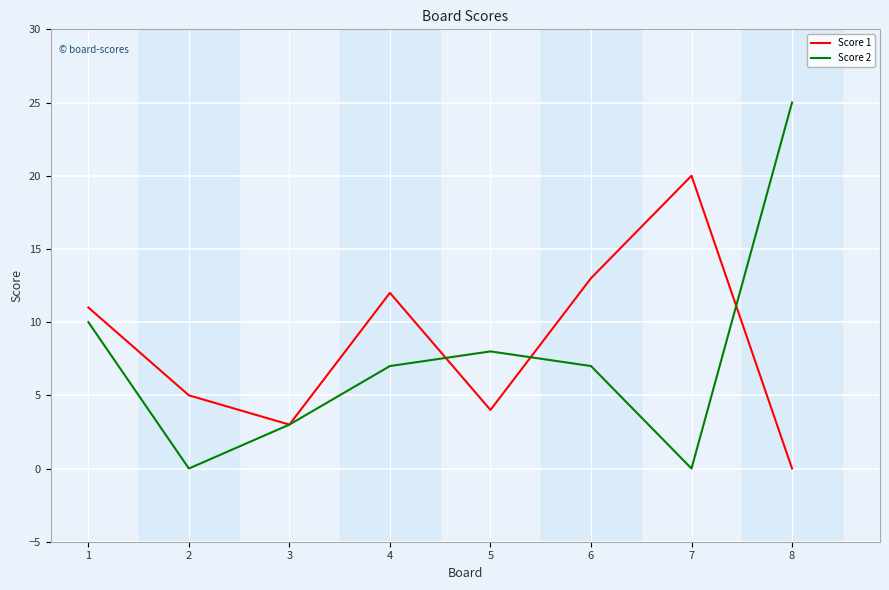

After their last crossing, which series has the higher values: Score 1 or Score 2?

Score 2